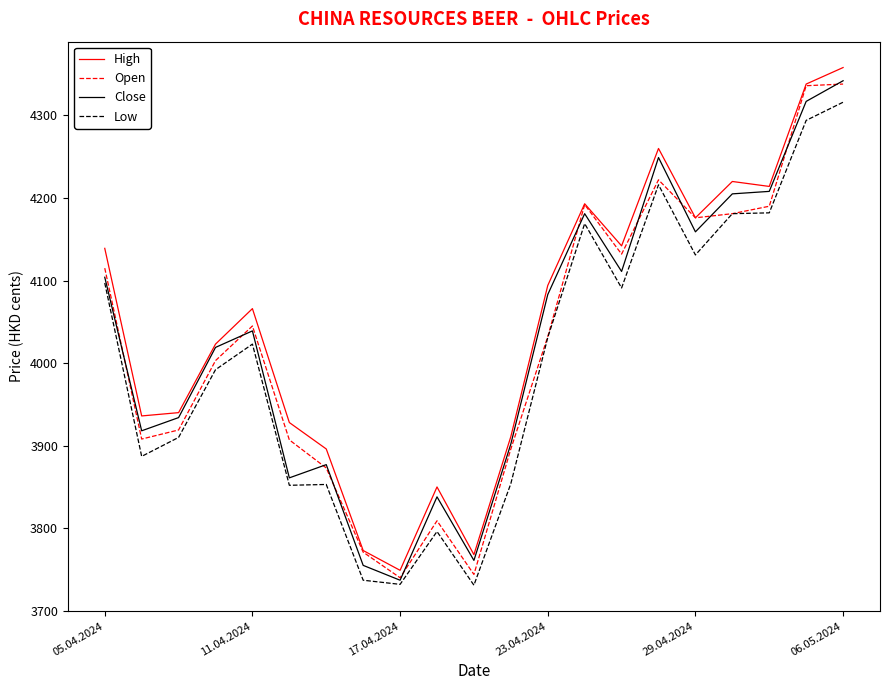

What is the maximum value for Low?

4316